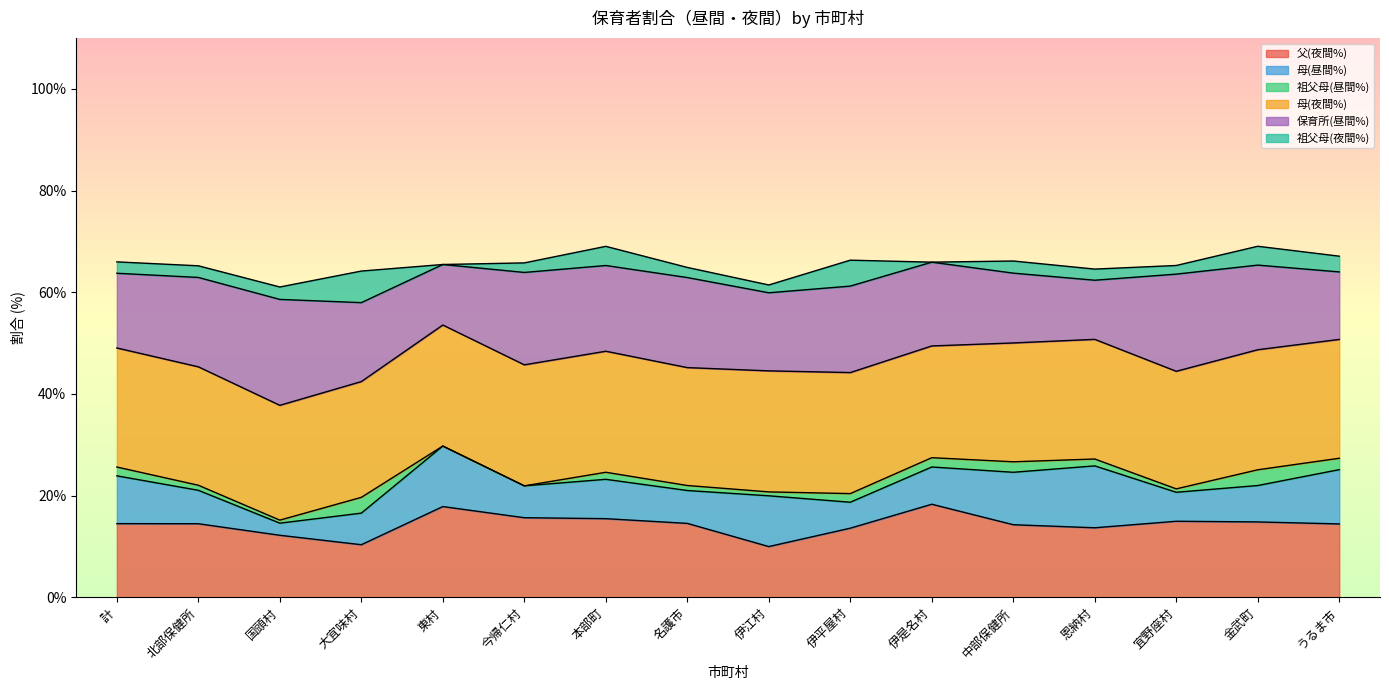

What is the label of the 4th point from the right?

恩納村